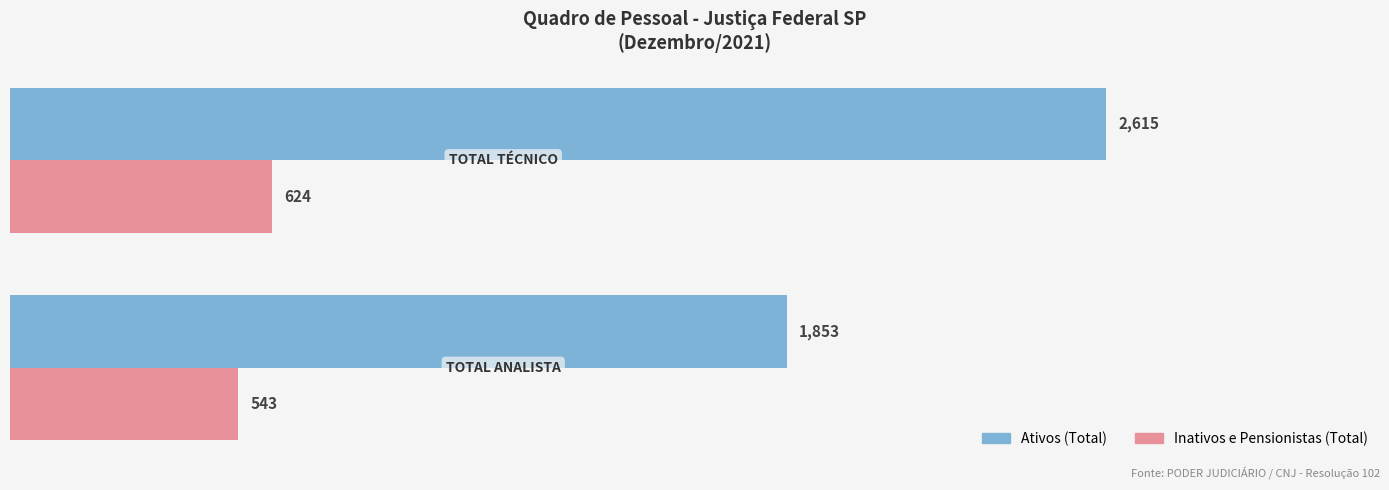

List the series in order of their peak value, lowest first.

Inativos e Pensionistas (Total), Ativos (Total)